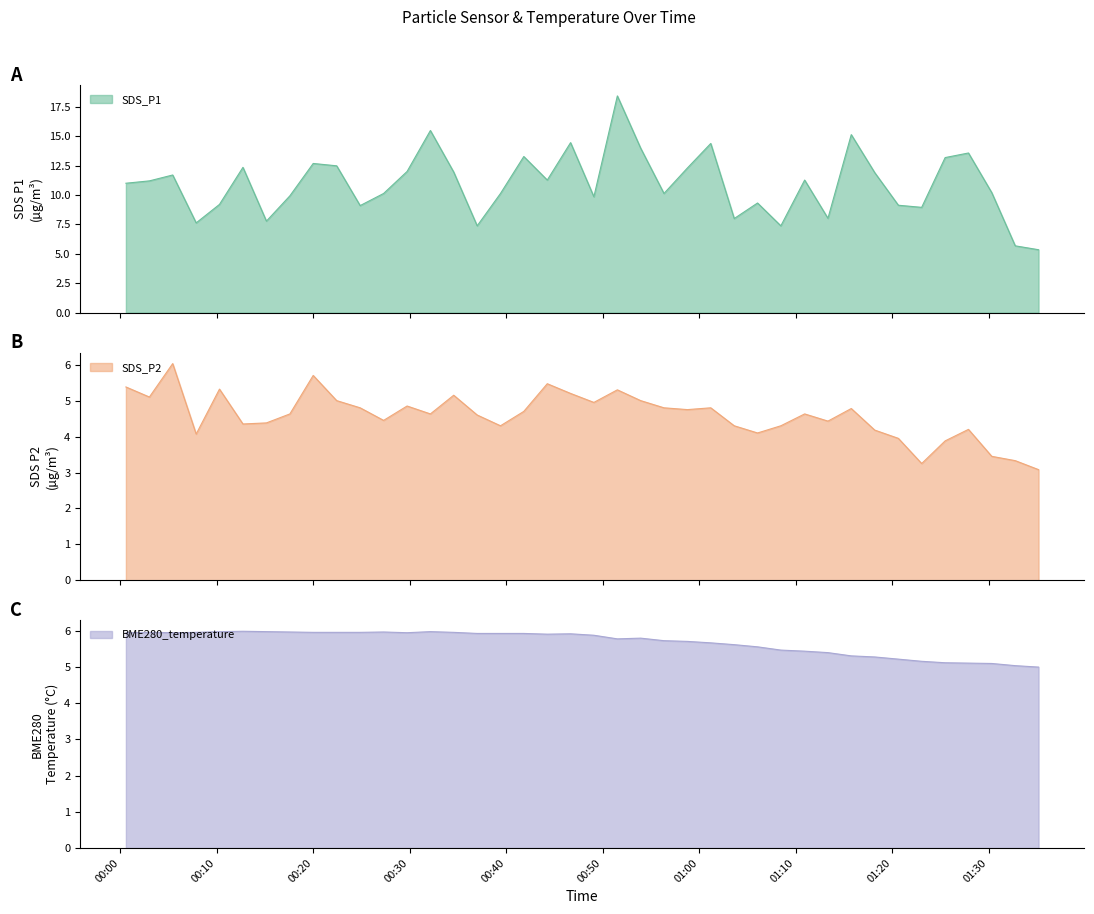

Does the chart have visible grid lines?

No